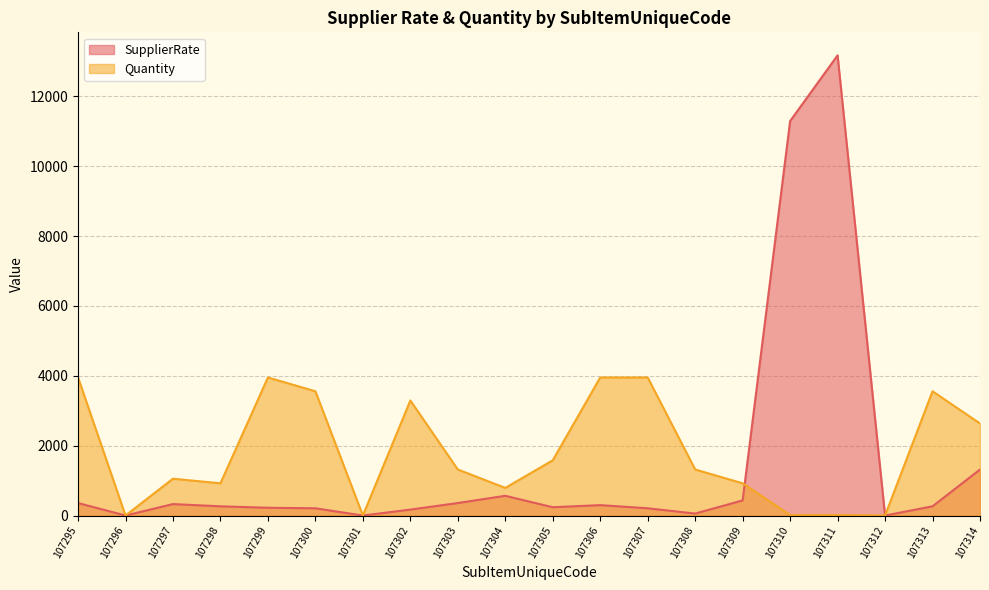

True or false: Quantity has more than 1 points higher than both neighbors.

True